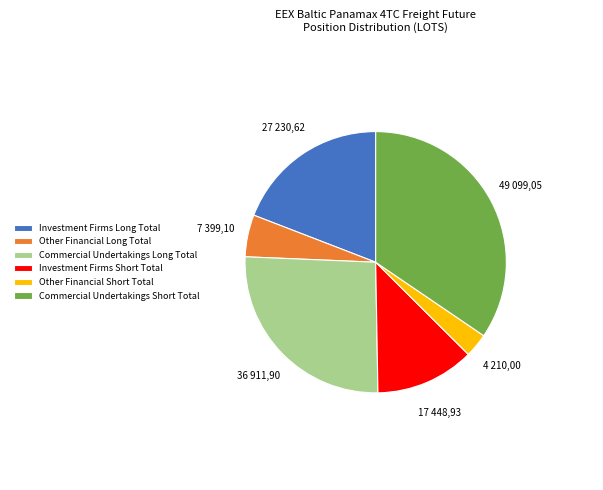

Is the sum of Commercial Undertakings Long Total and Investment Firms Short Total greater than half?

No